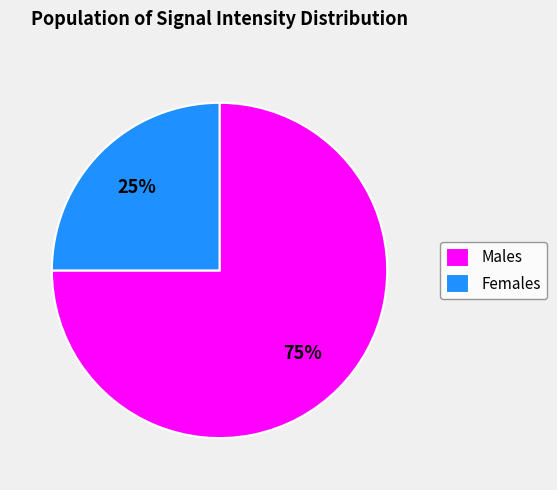

Do Females and Males together represent more than half of the pie?

Yes